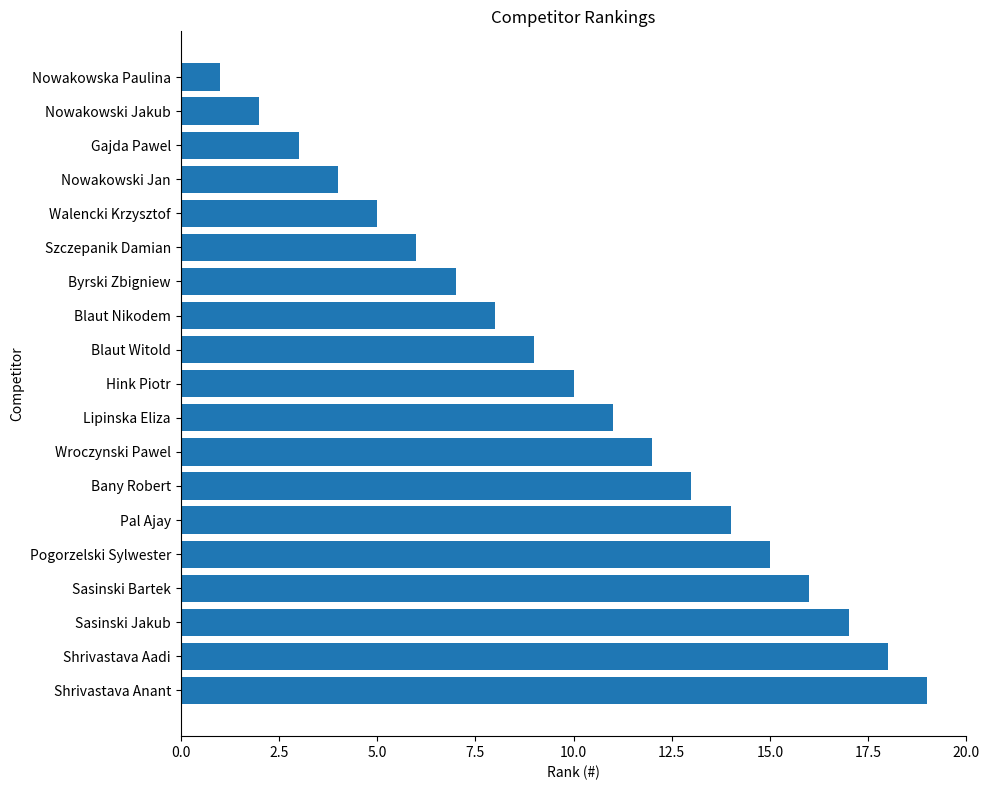

What is the sum of the values at Walencki Krzysztof and Sasinski Jakub?

22